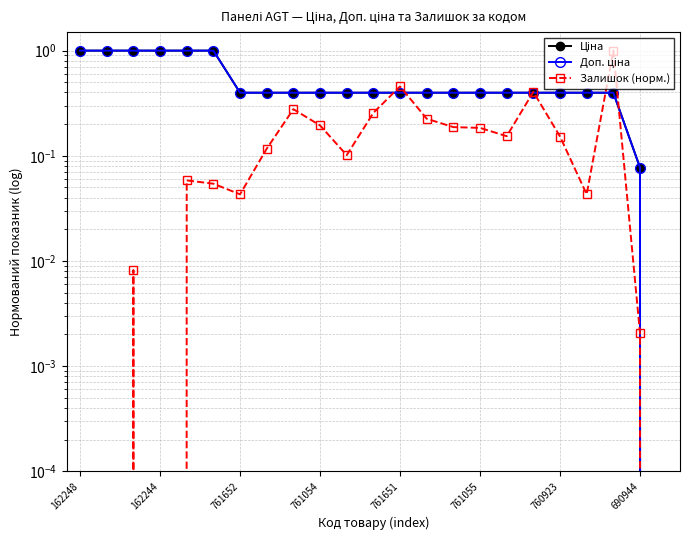

The value of Ціна at 19 is 0.4. True or false?

True